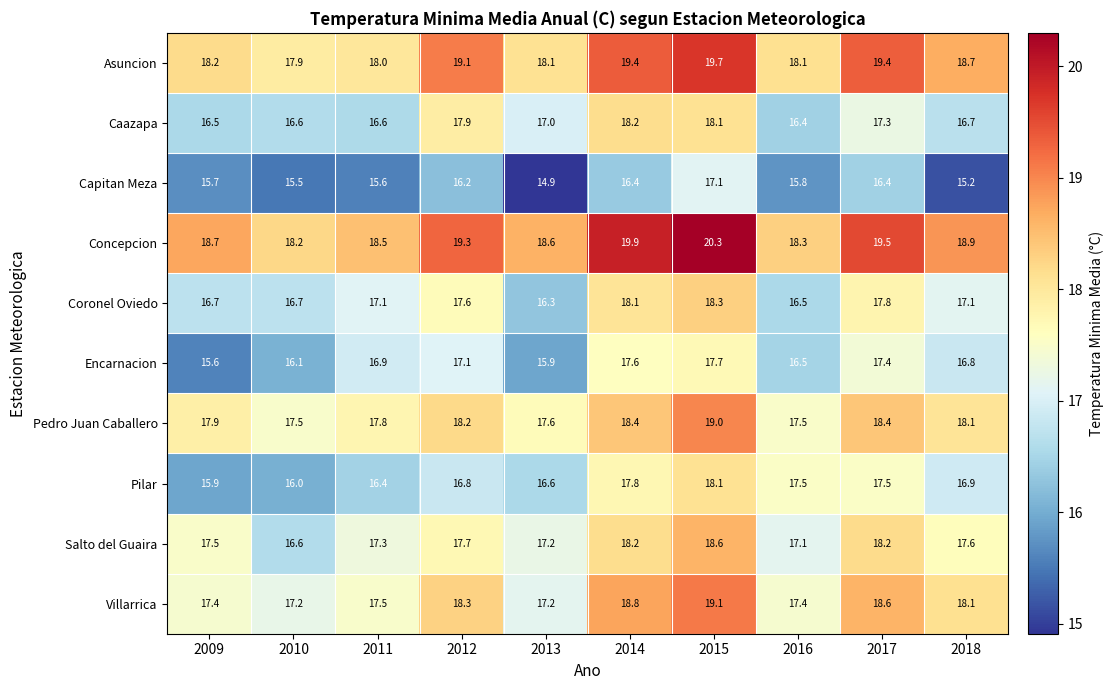

What is the difference between the maximum and minimum values in the Concepcion series?

2.1